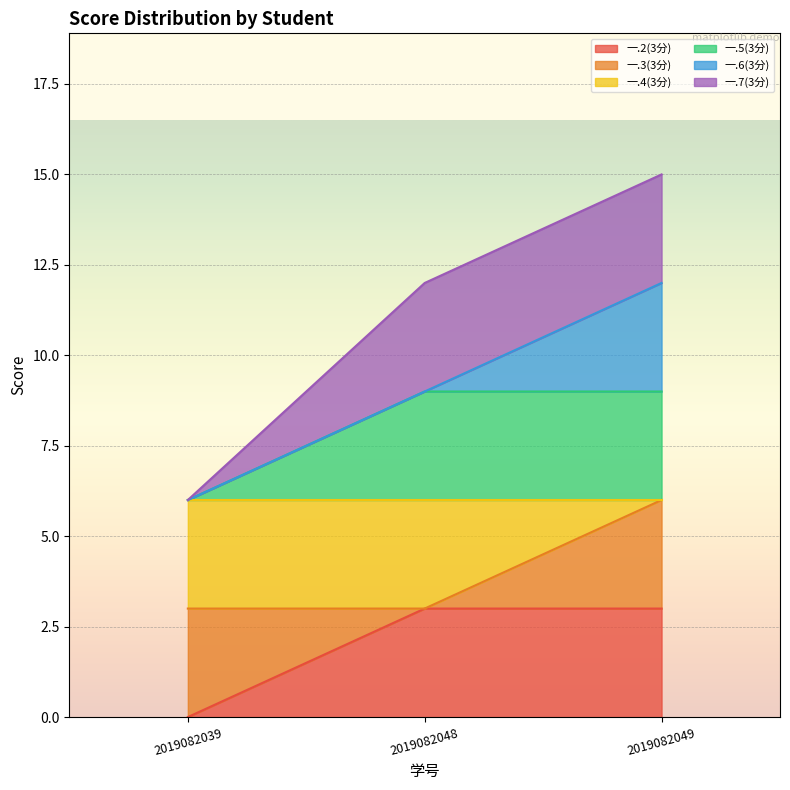

Is it true that 一.4(3分) equals 3 at 2019082048?

True